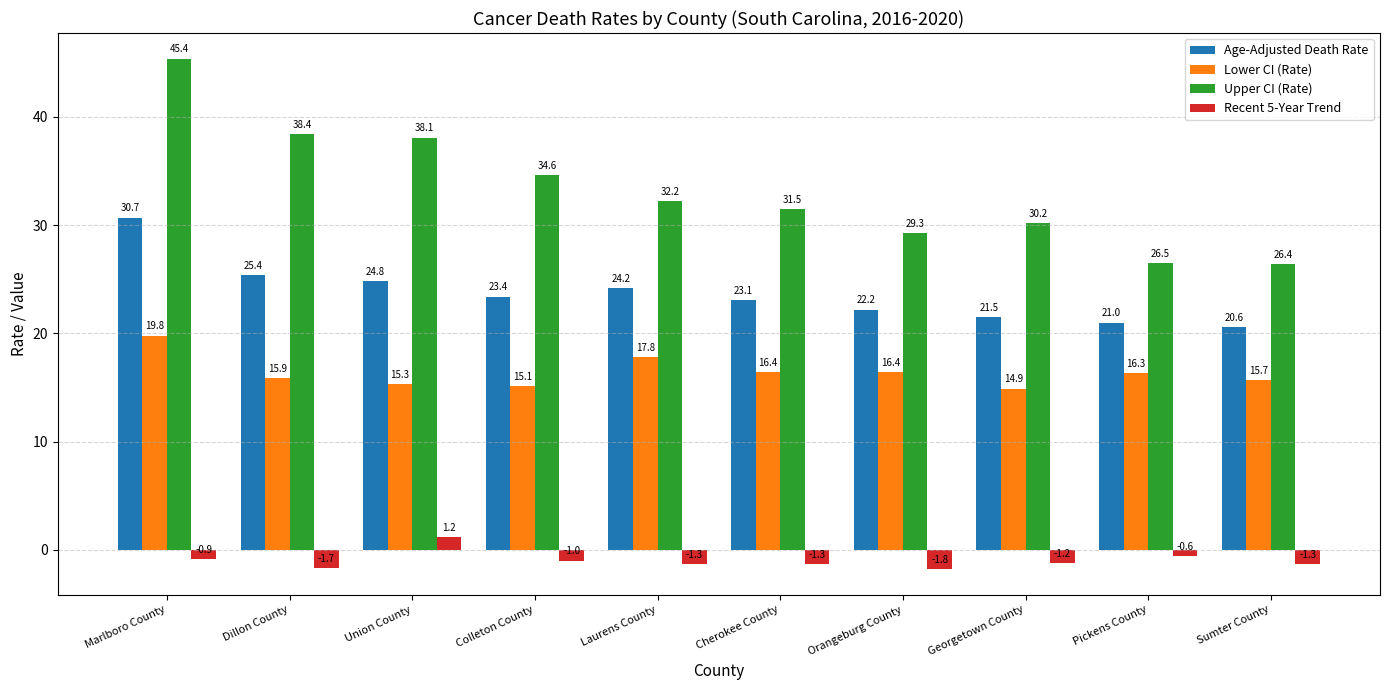

What is the difference between the maximum and minimum values in the Recent 5-Year Trend series?

3.0